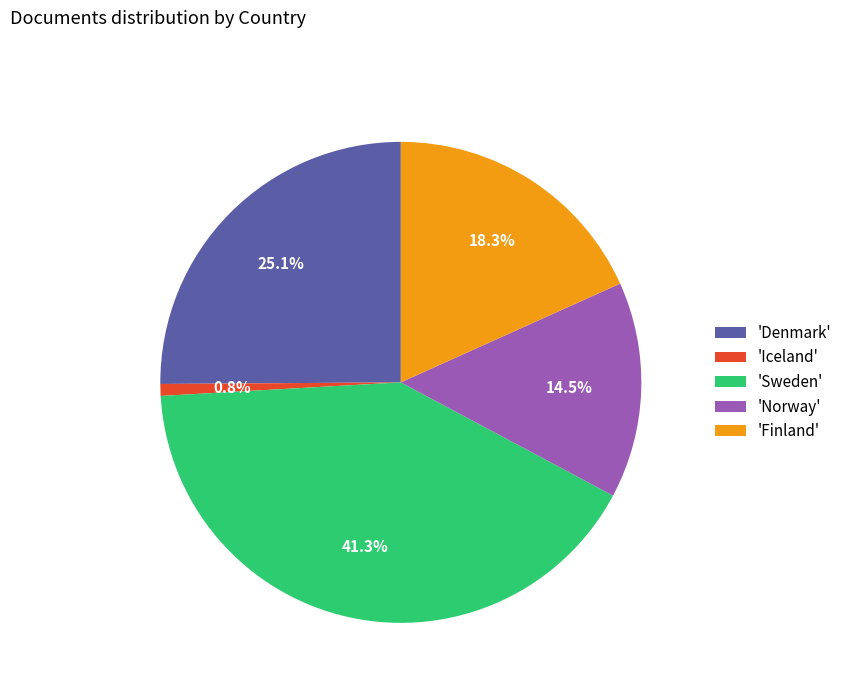

Approximately how many times larger is the value at 'Finland' compared to 'Norway'?

1.3